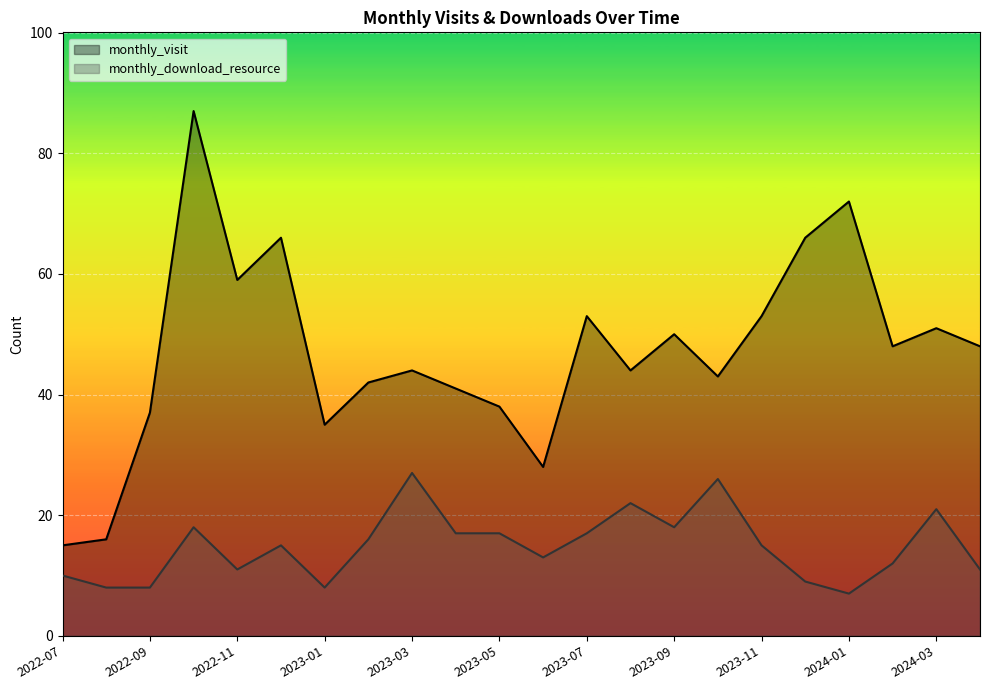

What is the difference between the highest and lowest values at 2022-09?

29